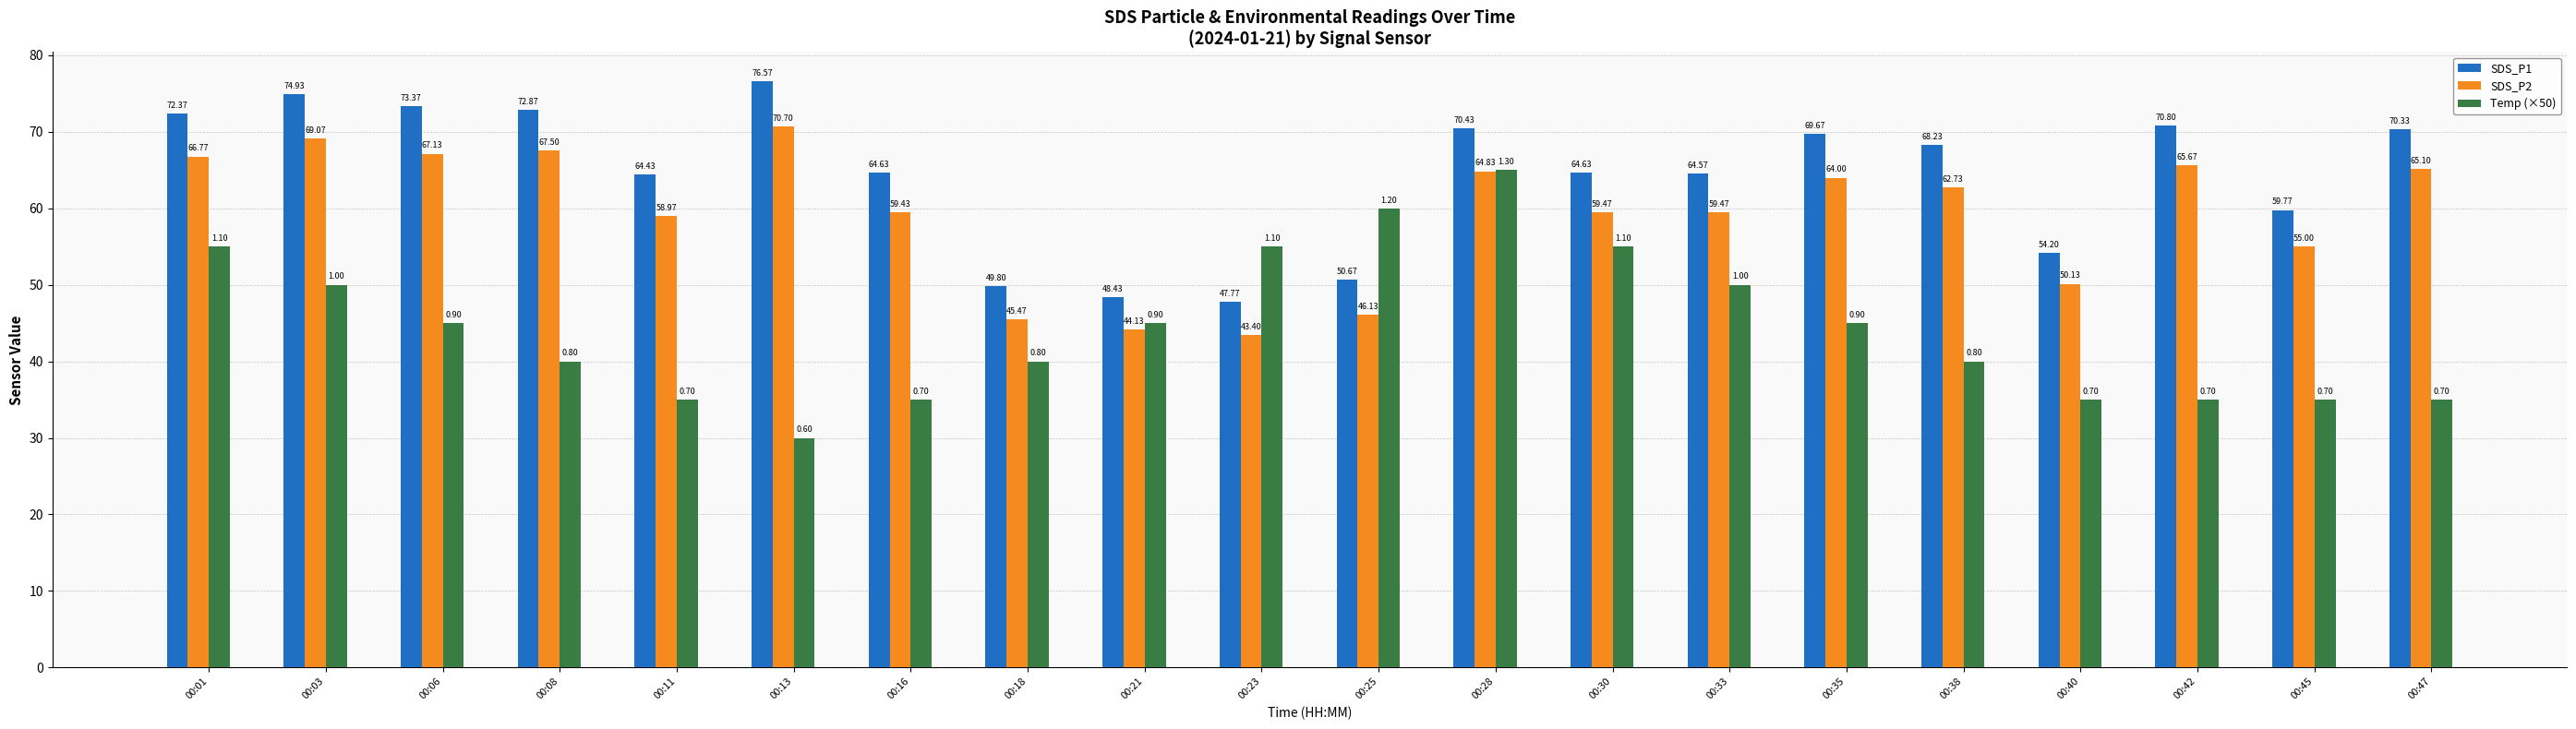

Rank the series by their average value, from highest to lowest.

SDS_P1, SDS_P2, Temp (×50)